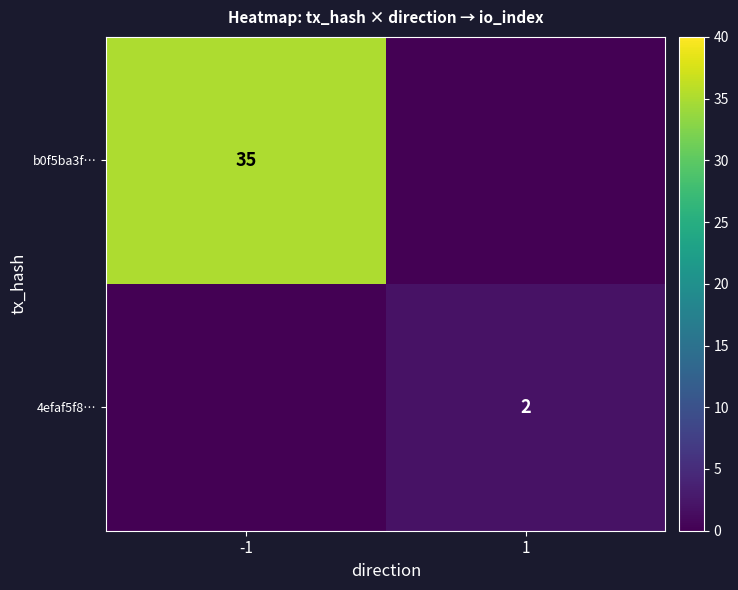

True or false: 4efaf5f8… has a value of 2 at 1.

True